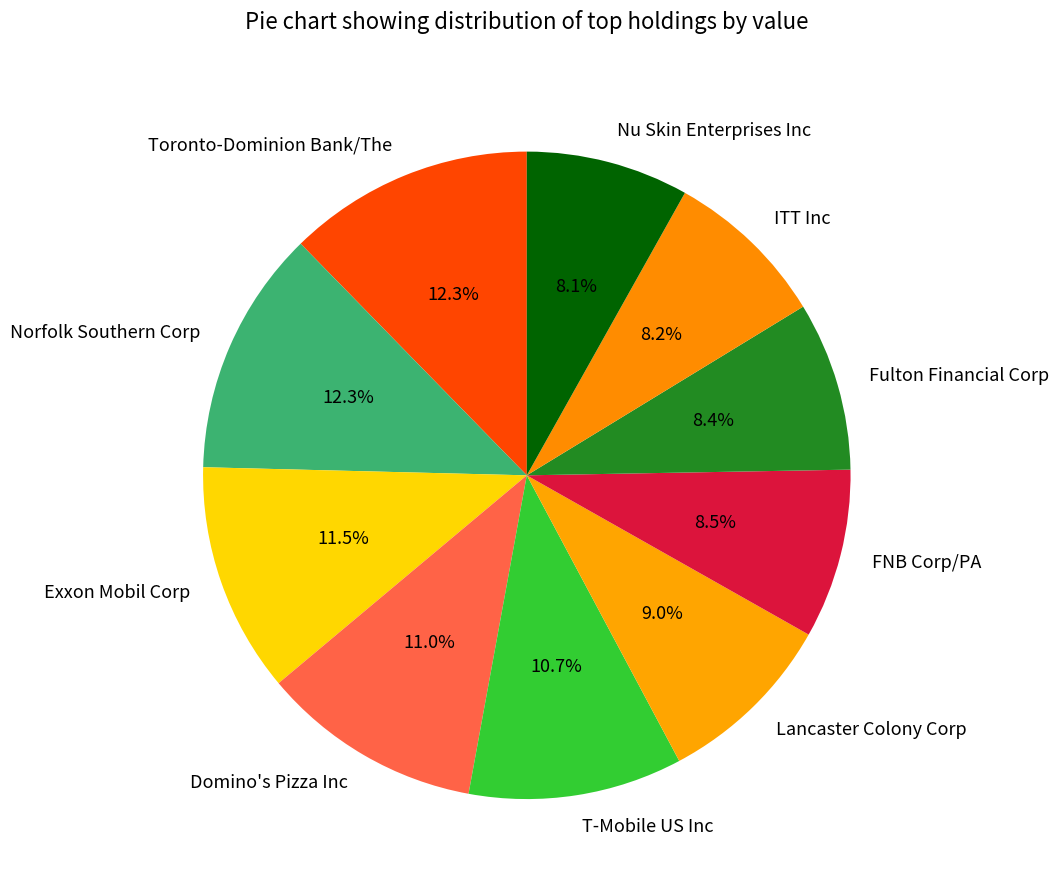

Between FNB Corp/PA and Exxon Mobil Corp, which is larger?

Exxon Mobil Corp